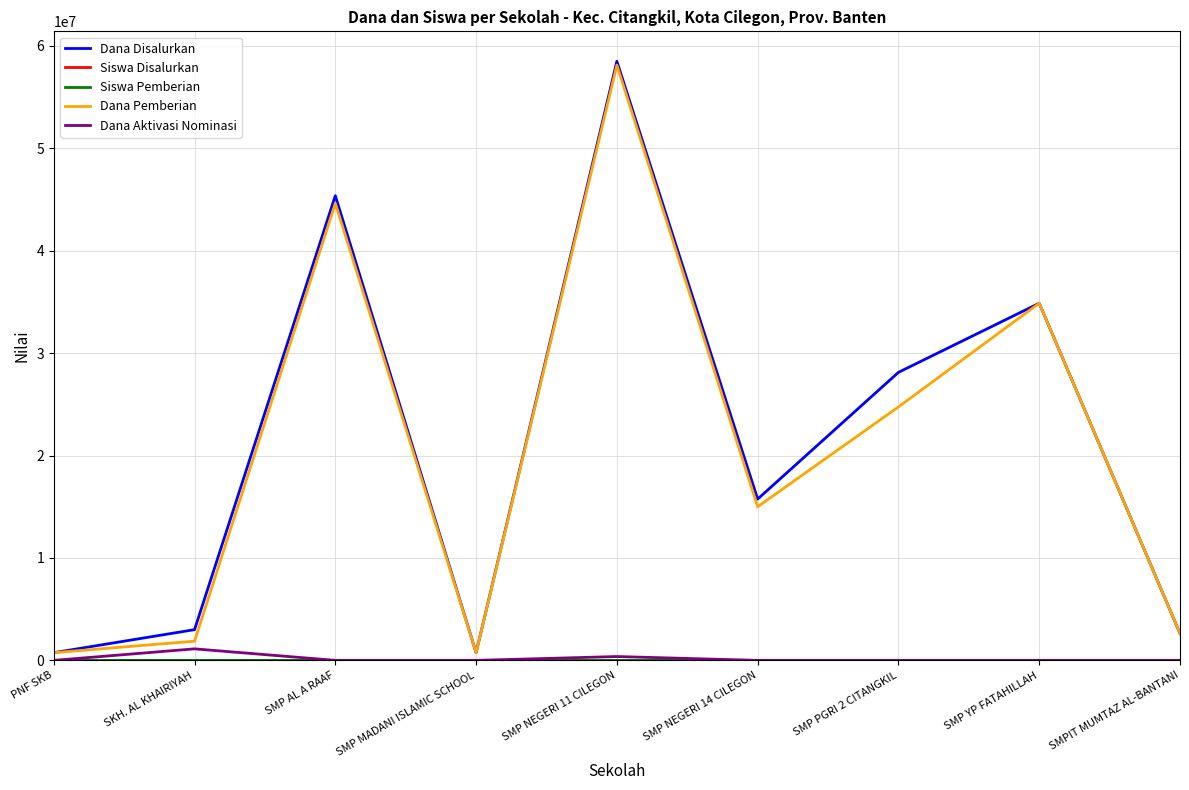

Where is the first local maximum for Dana Aktivasi Nominasi?

SKH. AL KHAIRIYAH